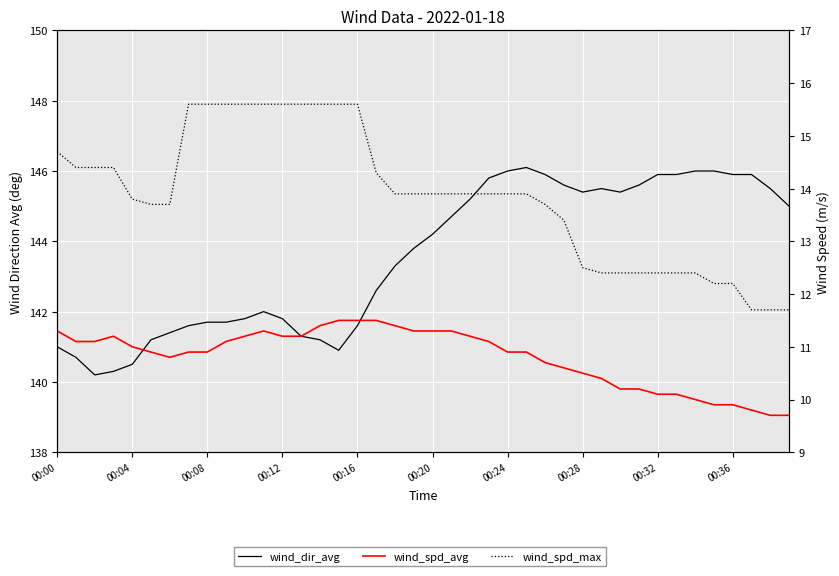

How many lines are shown in the chart?

3